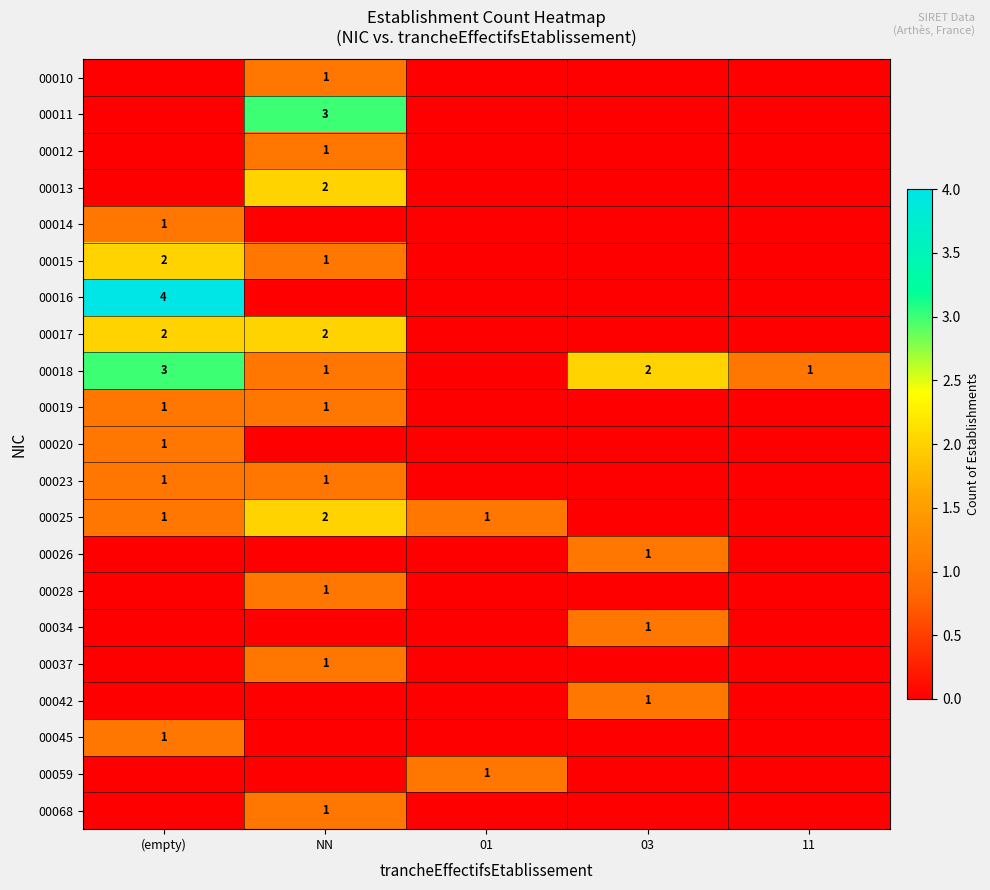

Is it true that 00014 equals 2 at (empty)?

False